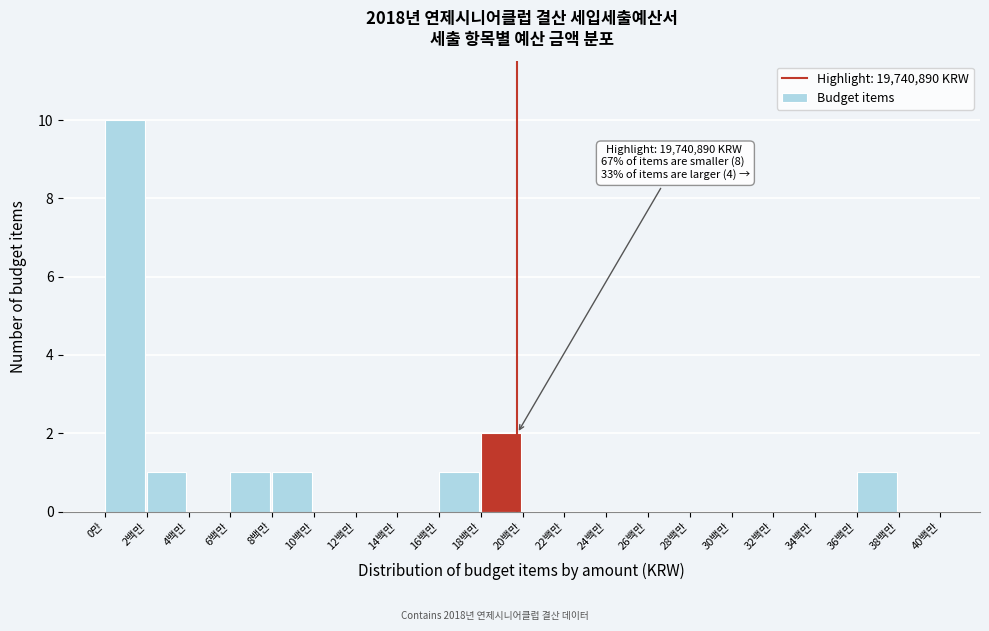

Reading left to right, what are all the values shown in this chart?

0만=10	2백만=1	4백만=0	6백만=1	8백만=1	10백만=0	12백만=0	14백만=0	16백만=1	18백만=2	20백만=0	22백만=0	24백만=0	26백만=0	28백만=0	30백만=0	32백만=0	34백만=0	36백만=1	38백만=0